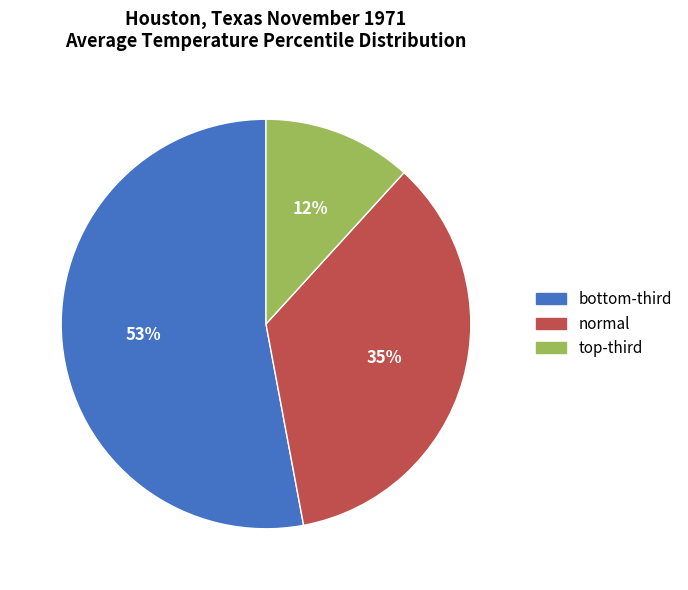

Is it true that normal is 35% of the pie?

True